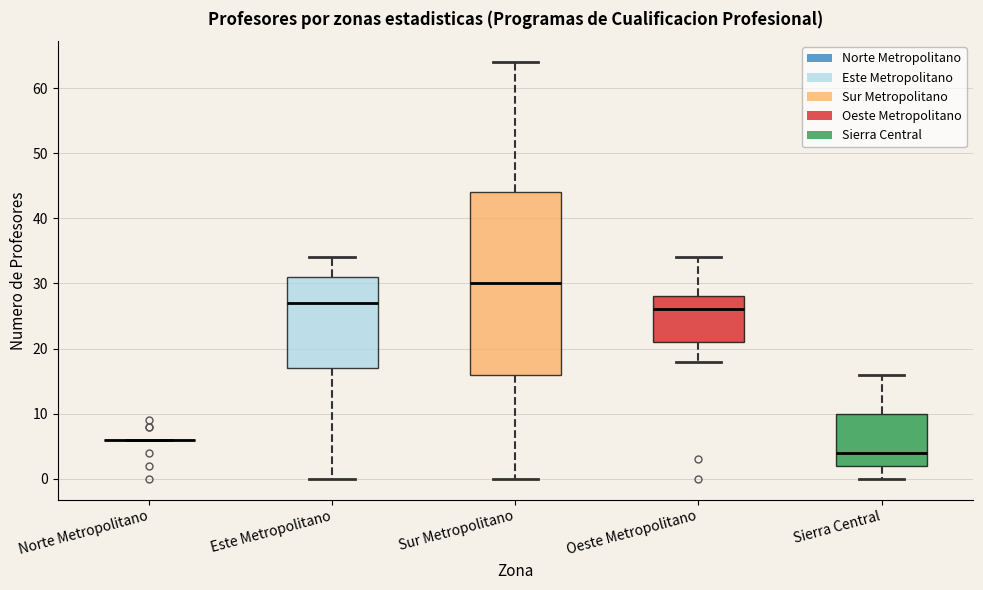

Reading left to right, transcribe this box plot: for each box, give where its median line is, the range the box spans, and where its two whiskers end, as read against the y-axis. The values are not printed on the chart, so give them approximately, as read against the axis.

Norte Metropolitano: box collapsed to a line at 6, whiskers 6 to 6
Este Metropolitano: median 27, box 17 to 31, whiskers 0 to 34
Sur Metropolitano: median 30, box 16 to 44, whiskers 0 to 64
Oeste Metropolitano: median 26, box 21 to 28, whiskers 18 to 34
Sierra Central: median 4, box 2 to 10, whiskers 0 to 16